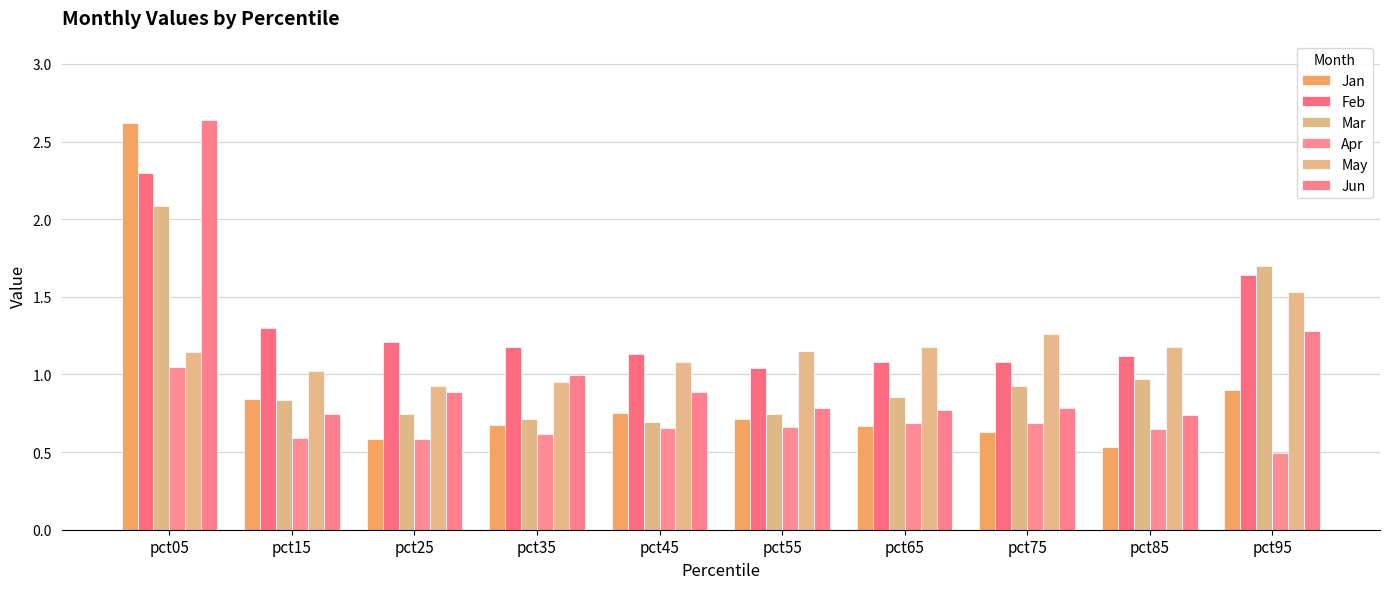

What are all the series names shown in the legend?

Jan, Feb, Mar, Apr, May, Jun